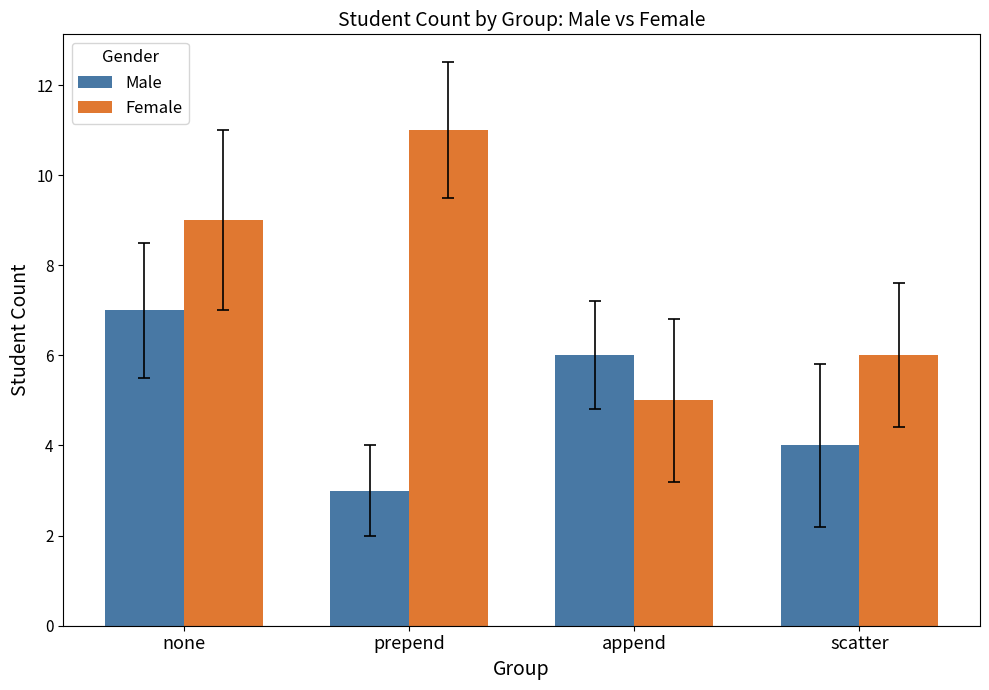

Rank the series by their maximum value, from highest to lowest.

Female, Male